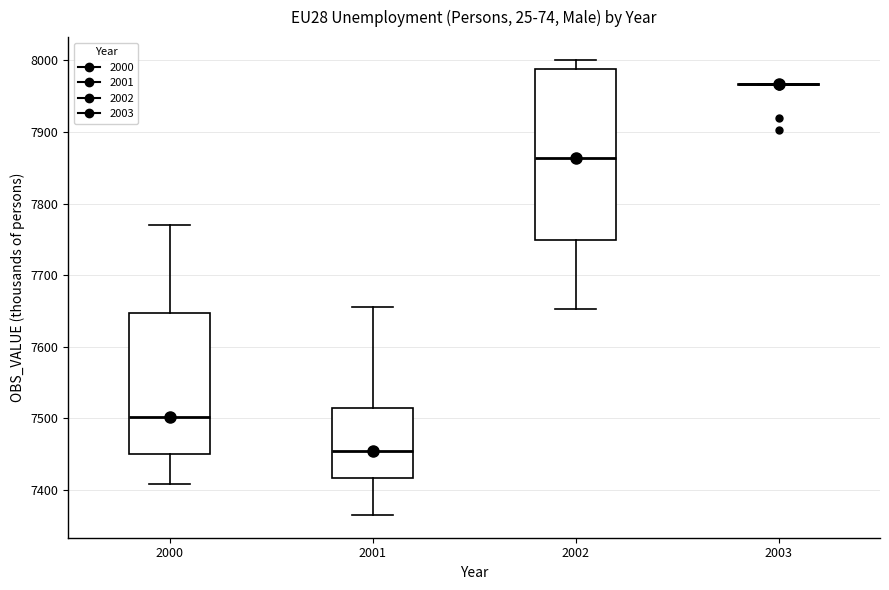

Reading left to right, read every box against the y-axis: the position of its median line, the range the box covers, and the ends of its whiskers. The values are not printed on the chart, so give them approximately, as read against the axis.

2000: median 7500, box 7450 to 7650, whiskers 7410 to 7770
2001: median 7450, box 7420 to 7510, whiskers 7370 to 7660
2002: median 7860, box 7750 to 7990, whiskers 7650 to 8000
2003: box collapsed to a line at 7970, whiskers 7970 to 7970